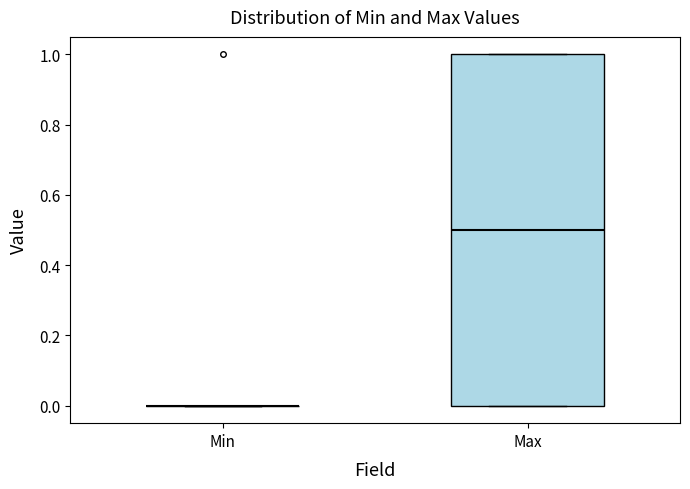

Reading left to right, transcribe this box plot: for each box, give where its median line is, the range the box spans, and where its two whiskers end, as read against the y-axis. The values are not printed on the chart, so give them approximately, as read against the axis.

Min: box collapsed to a line at 0.0, whiskers 0.0 to 0.0
Max: median 0.5, box 0.0 to 1.0, whiskers 0.0 to 1.0